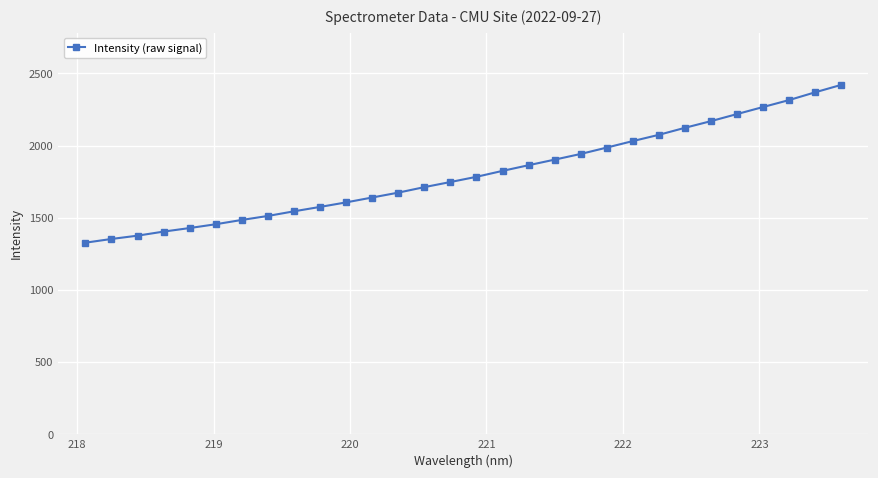

What is the difference between the maximum and minimum values?

1092.6